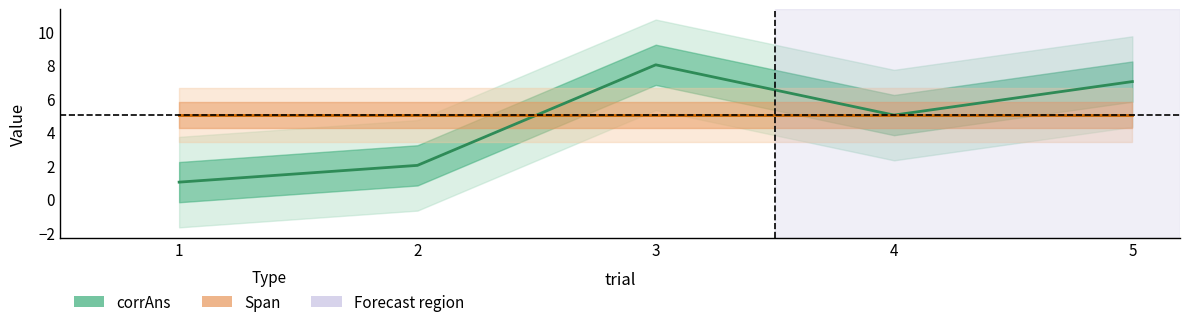

Rank the categories by Span value from lowest to highest.

1, 2, 3, 4, 5